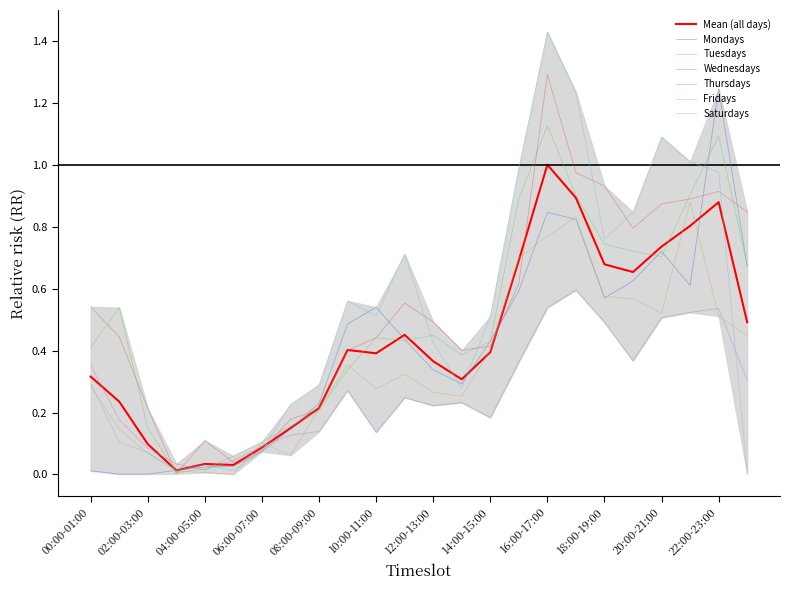

What is the spread (max minus min) of values at 00:00-01:00?

0.5